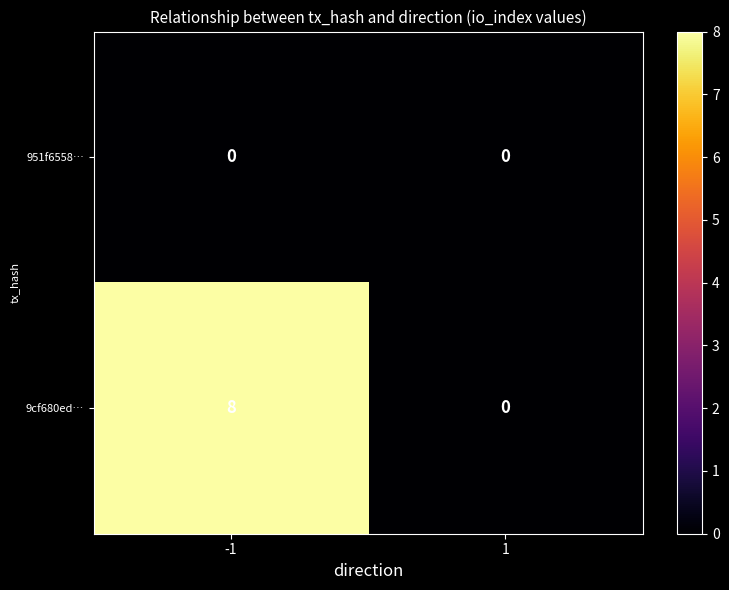

What is the total value across all series at -1?

8